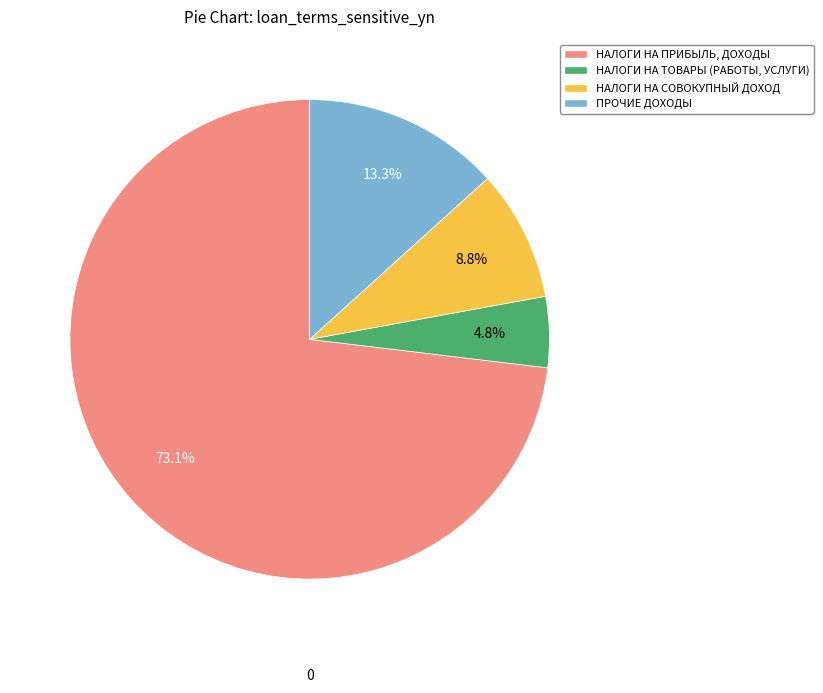

The НАЛОГИ НА СОВОКУПНЫЙ ДОХОД slice represents 9% of the pie. True or false?

True